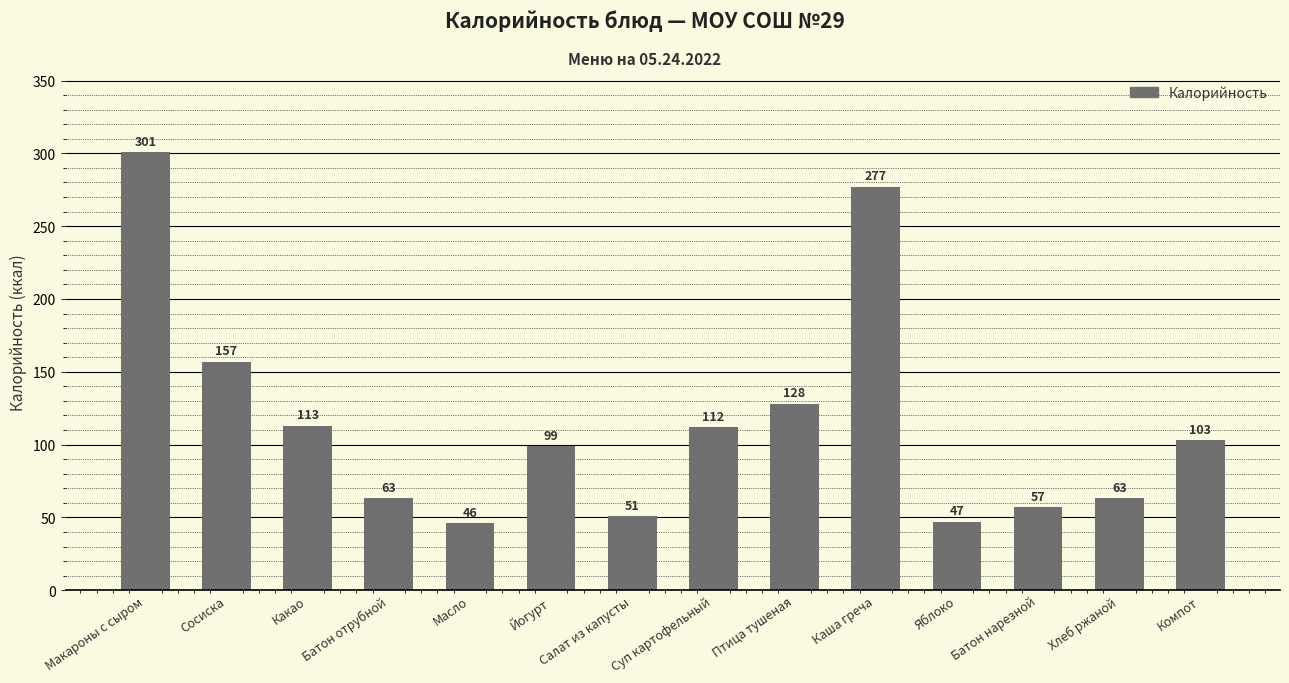

Reading left to right, extract all data points from this chart.

Макароны с сыром=301	Сосиска=157	Какао=113	Батон отрубной=63	Масло=46	Йогурт=99	Салат из капусты=51	Суп картофельный=112	Птица тушеная=128	Каша греча=277	Яблоко=47	Батон нарезной=57	Хлеб ржаной=63	Компот=103